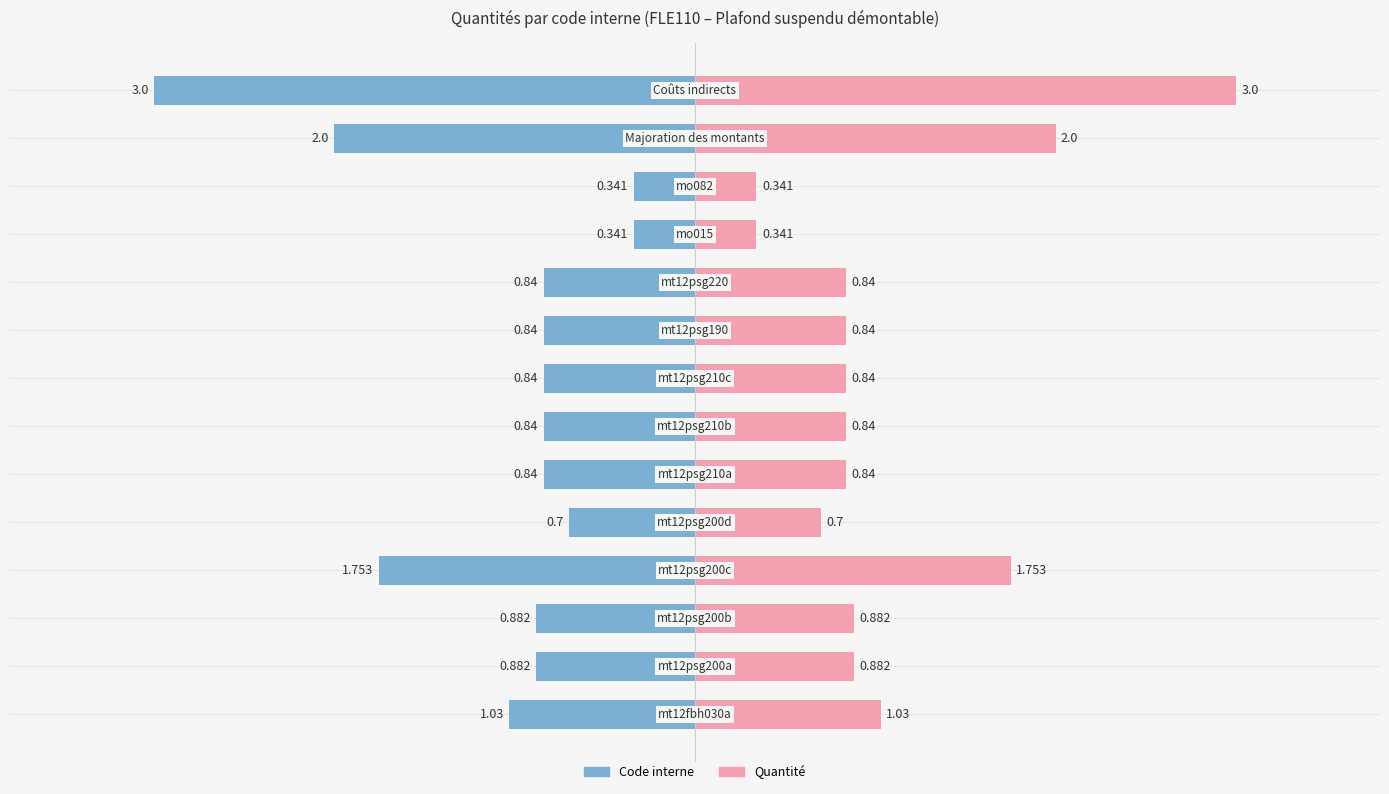

Reading left to right, extract all data points from this chart.

Code interne: -1.0	-0.9	-0.9	-1.8	-0.7	-0.8	-0.8	-0.8	-0.8	-0.8	-0.3	-0.3	-2.0	-3.0
Quantité: 1.0	0.9	0.9	1.8	0.7	0.8	0.8	0.8	0.8	0.8	0.3	0.3	2.0	3.0